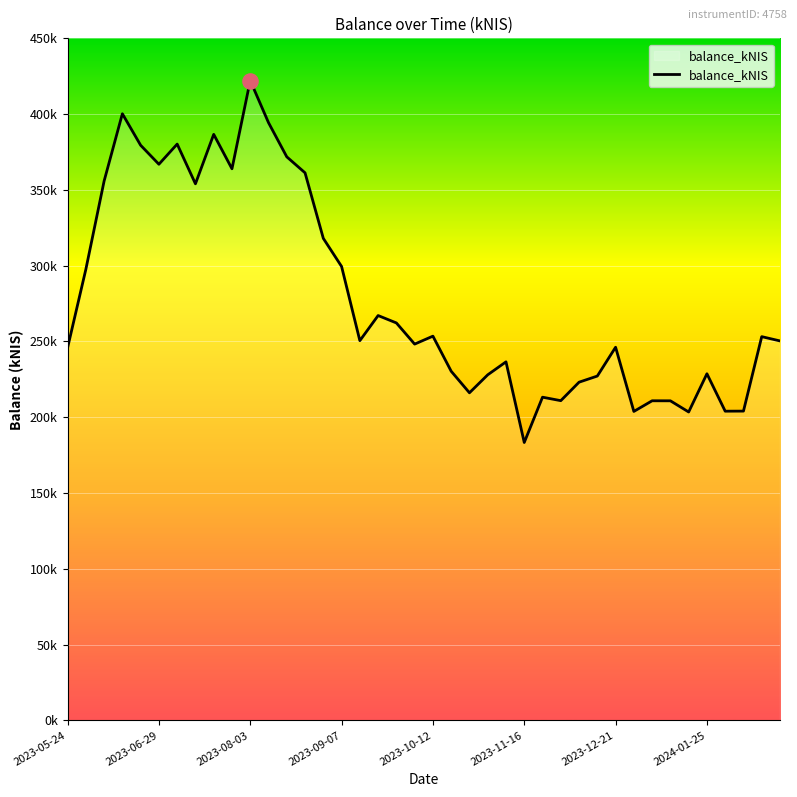

Is this an area chart (filled region under the line)?

Yes